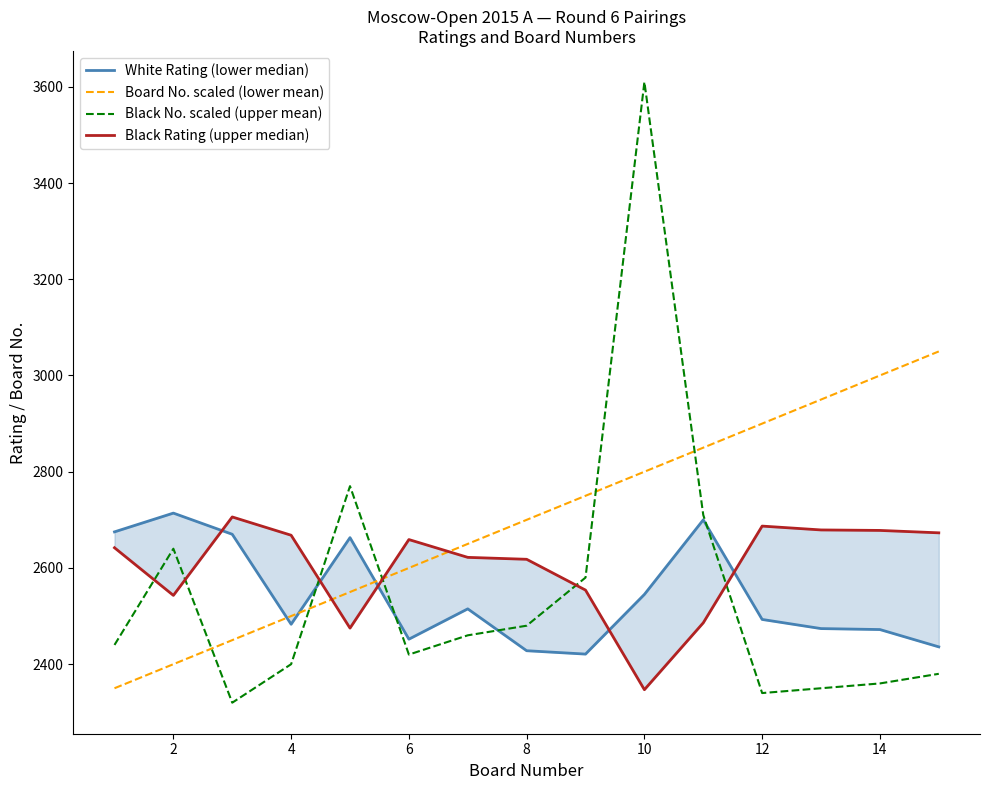

True or false: Board No. scaled (lower mean) and White Rating (lower median) cross at least once.

True